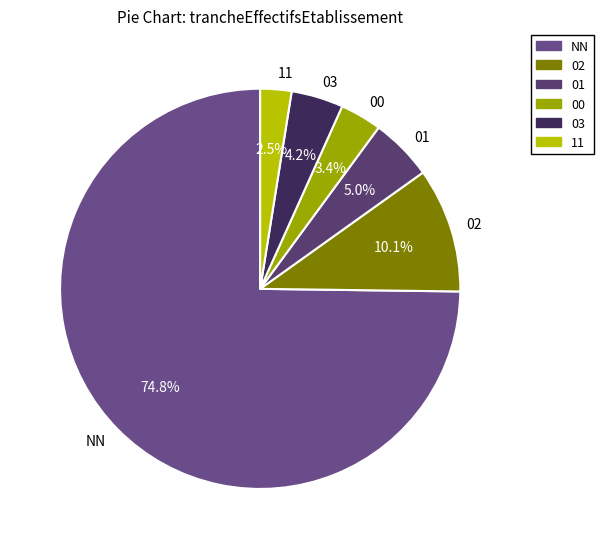

How many segments does this pie chart have?

6